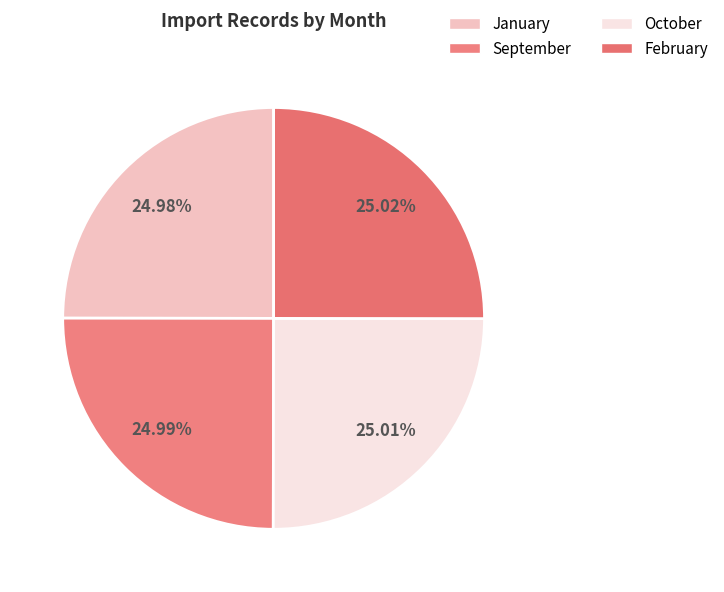

Combined, do January and February account for over 50%?

No